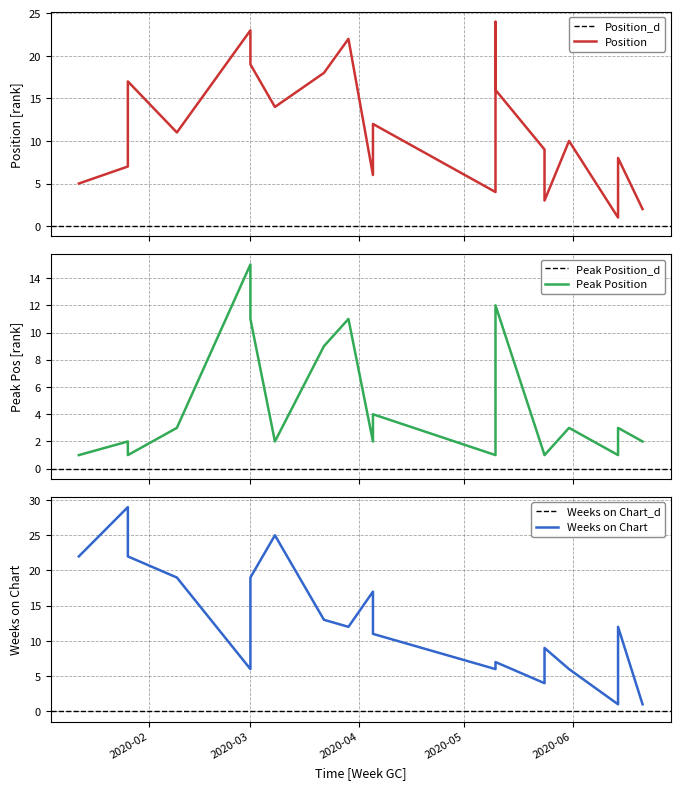

What is the sum of all Position values?

231